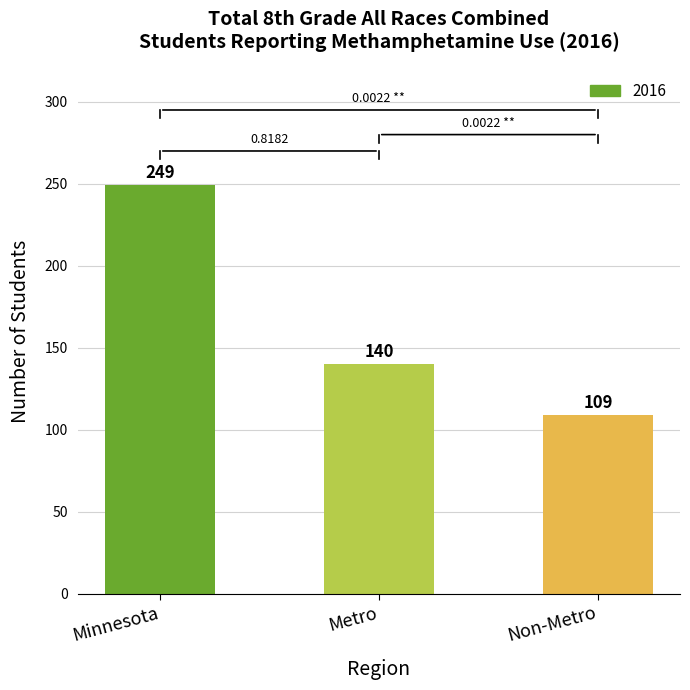

Count the number of data series in this chart.

1